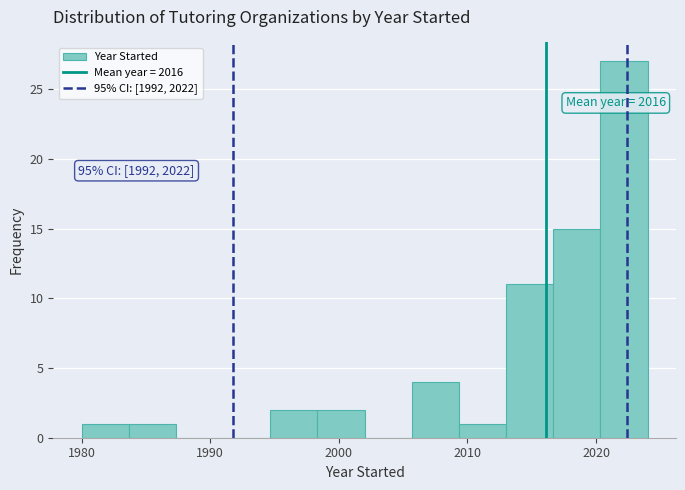

Around what value on the x-axis is the tallest bar? Give the approximate position of its centre, as read against the axis.

2022